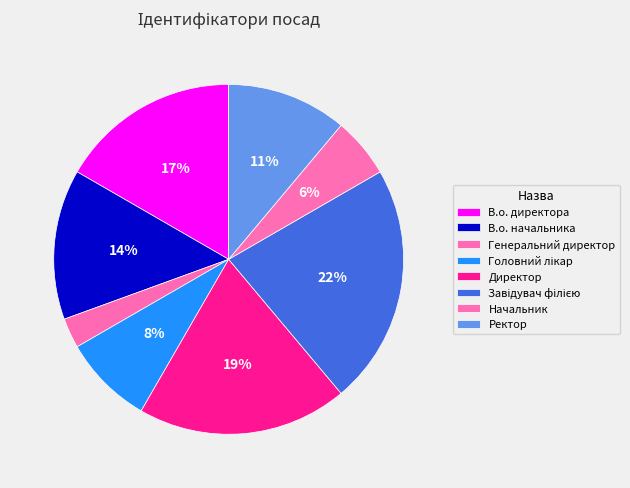

Count the number of slices in the pie.

8